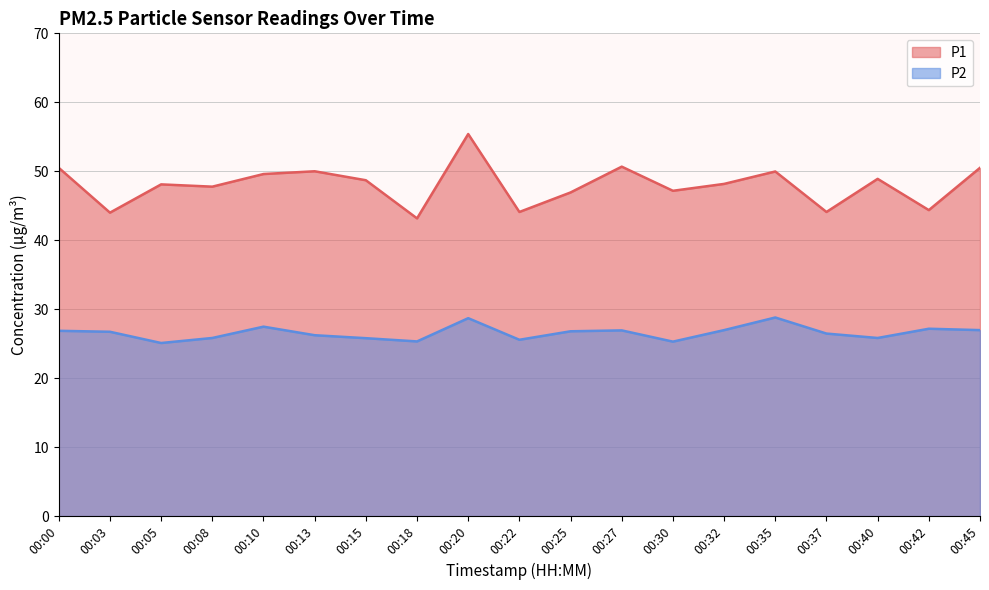

What is the difference between the second highest and minimum values in the P1 series?

7.5